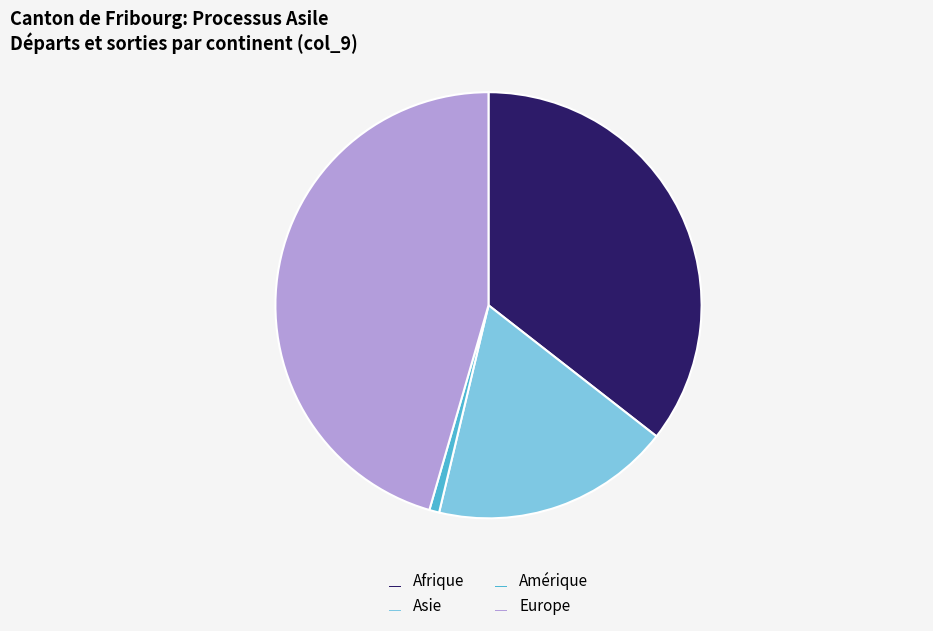

Which has a higher value, Europe or Afrique?

Europe